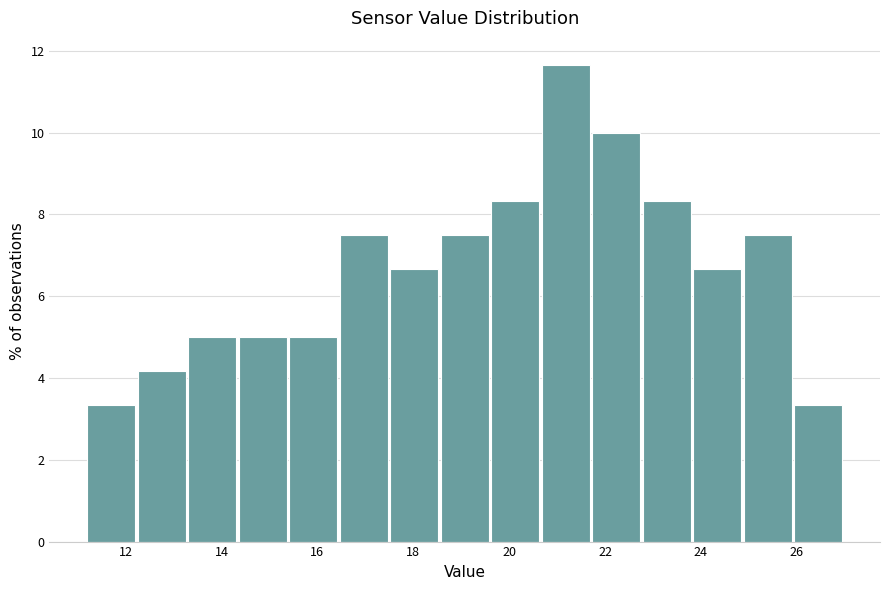

Reading left to right, transcribe this chart: for each bar, give the range it covers on the x-axis and its height. Neither the bar edges nor the heights are printed on the chart, so give them approximately, as read against the axes.

11.2 to 12.2: 3.4
12.2 to 13.4: 4.2
13.4 to 14.4: 5.0
14.4 to 15.4: 5.0
15.4 to 16.4: 5.0
16.4 to 17.6: 7.6
17.6 to 18.6: 6.6
18.6 to 19.6: 7.6
19.6 to 20.6: 8.4
20.6 to 21.8: 11.6
21.8 to 22.8: 10.0
22.8 to 23.8: 8.4
23.8 to 24.8: 6.6
24.8 to 26.0: 7.6
26.0 to 27.0: 3.4